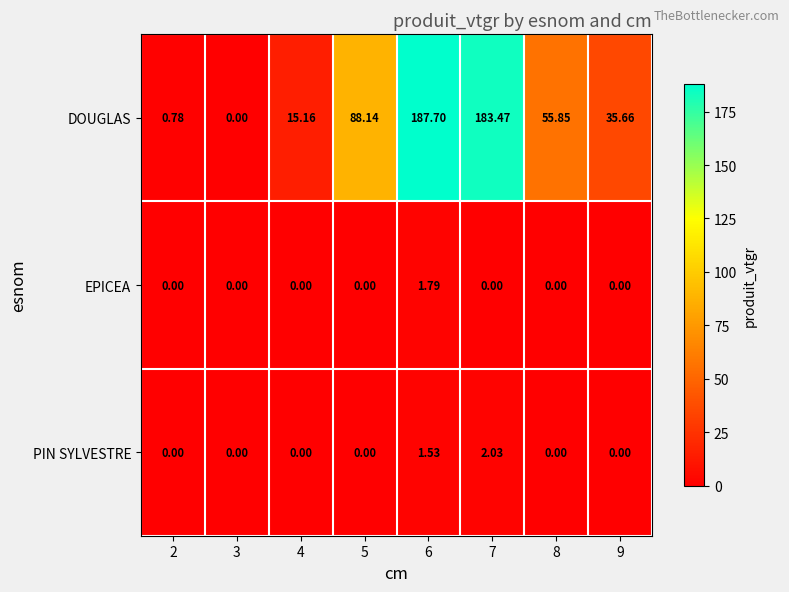

List the series in order of their peak value, highest first.

DOUGLAS, PIN SYLVESTRE, EPICEA